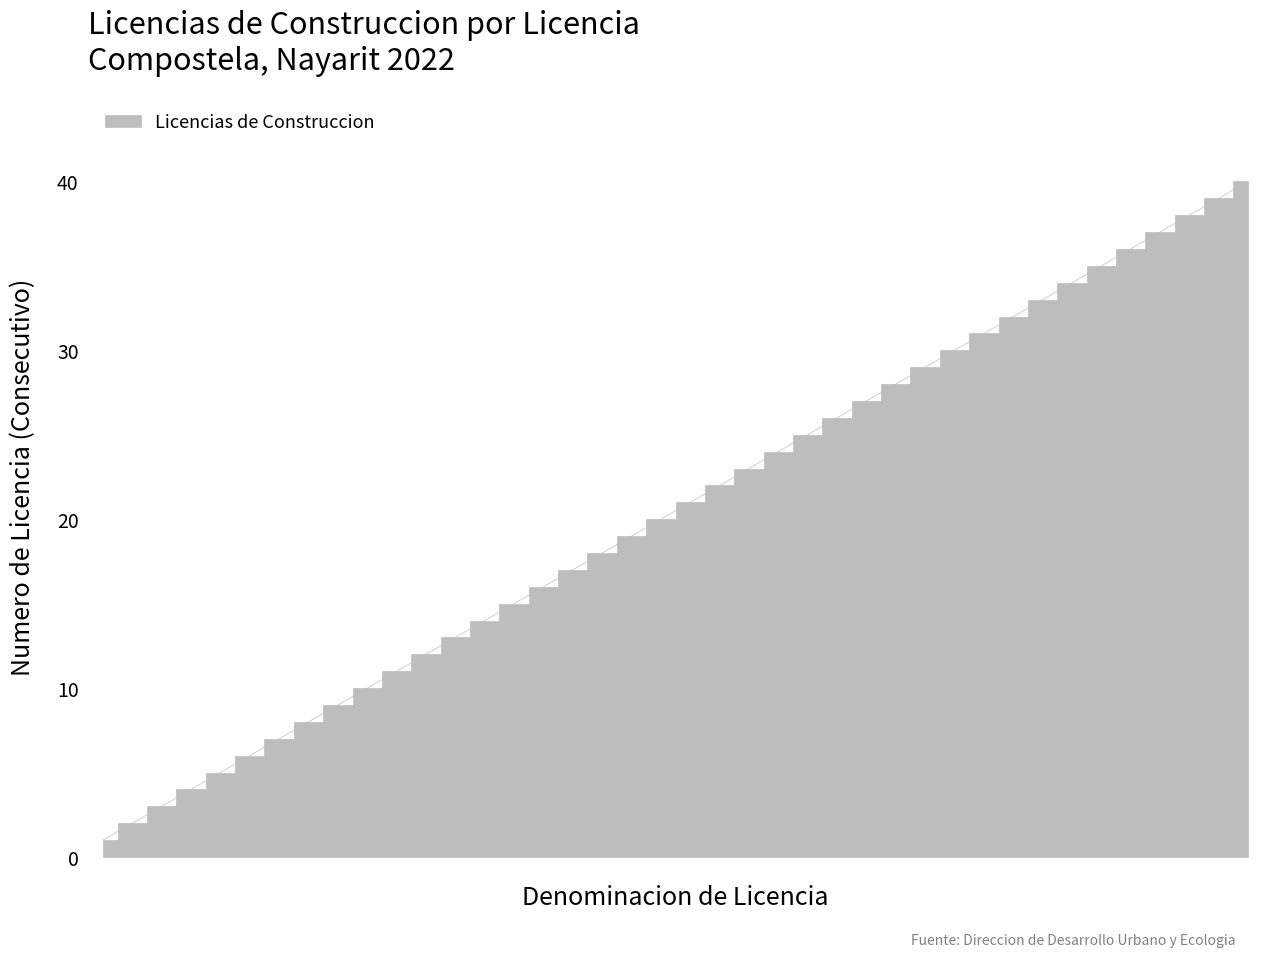

What is the difference between the maximum and minimum values?

39